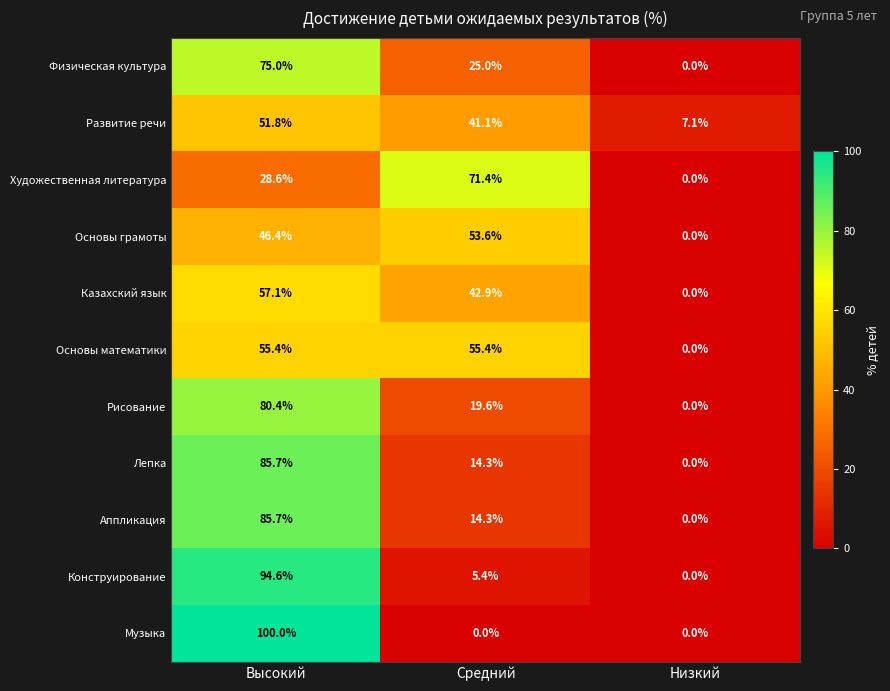

The value of Казахский язык at Высокий is 89.7. True or false?

False